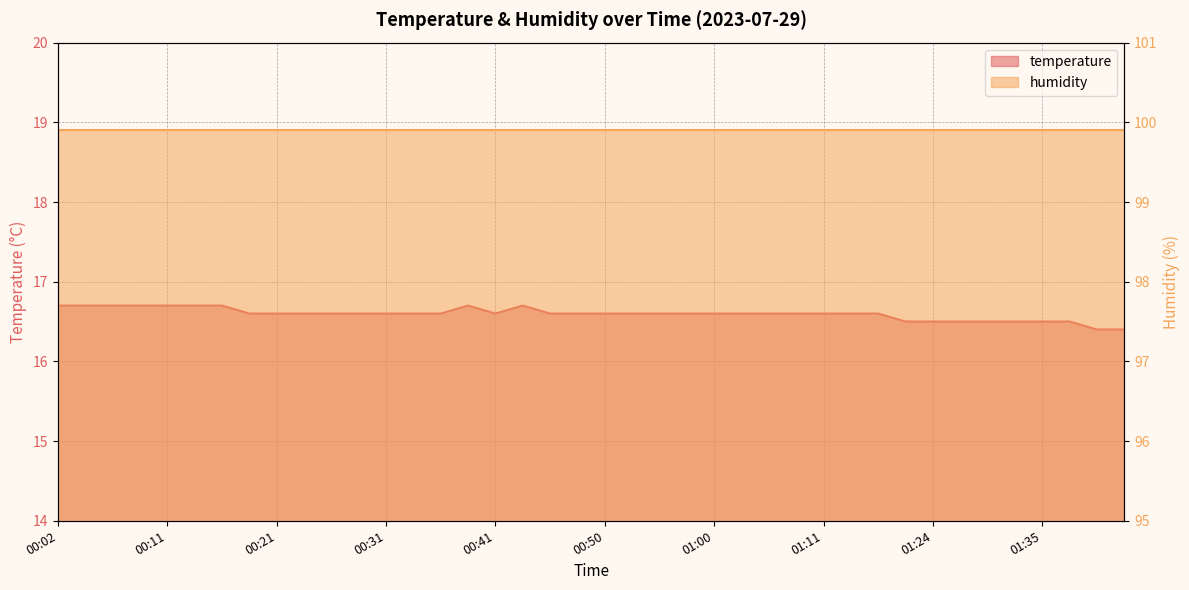

What is the difference between the second highest and minimum values?

0.3